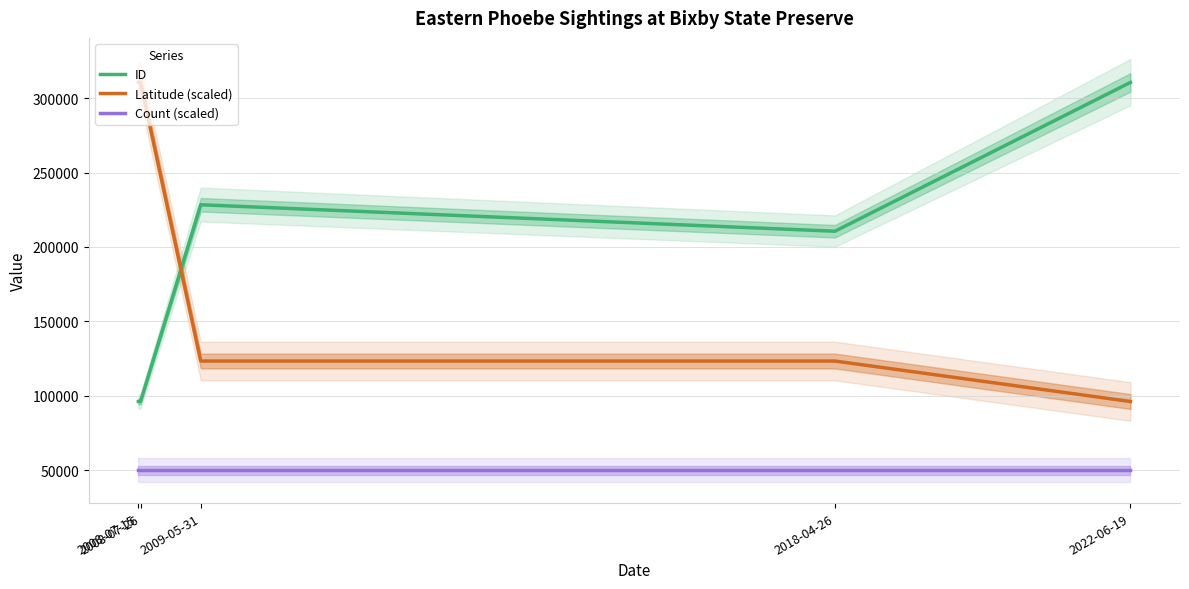

At how many categories does at least one series exceed 287595?

3